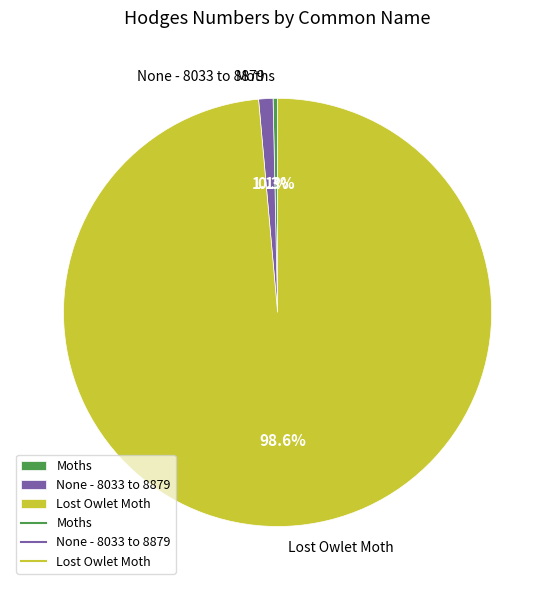

Is it true that None - 8033 to 8879 is 15% of the pie?

False